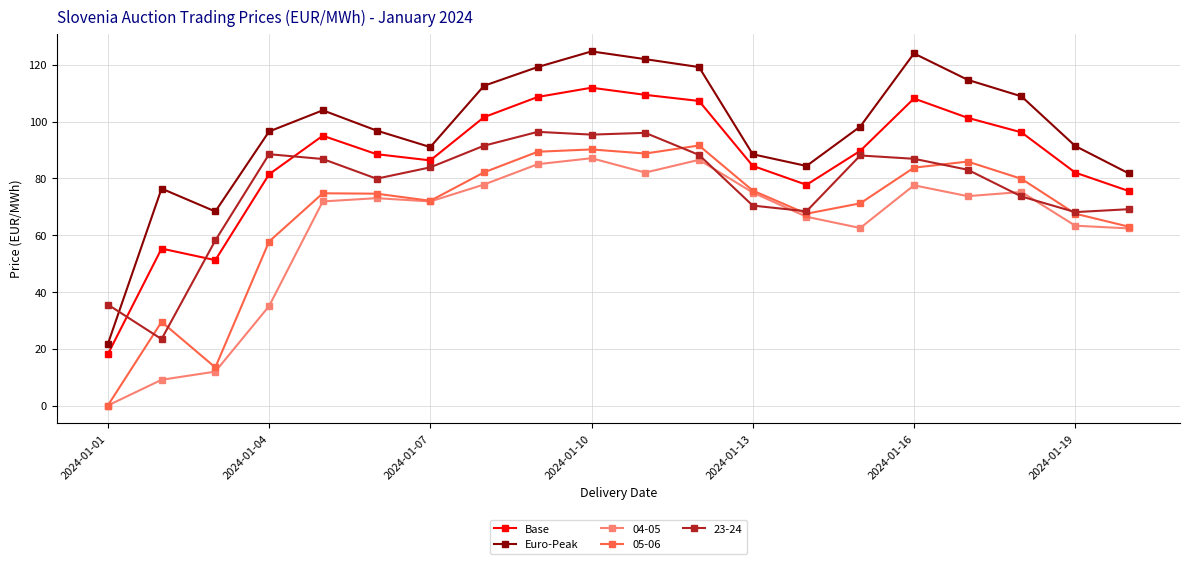

At how many categories does at least one series exceed 4?

20